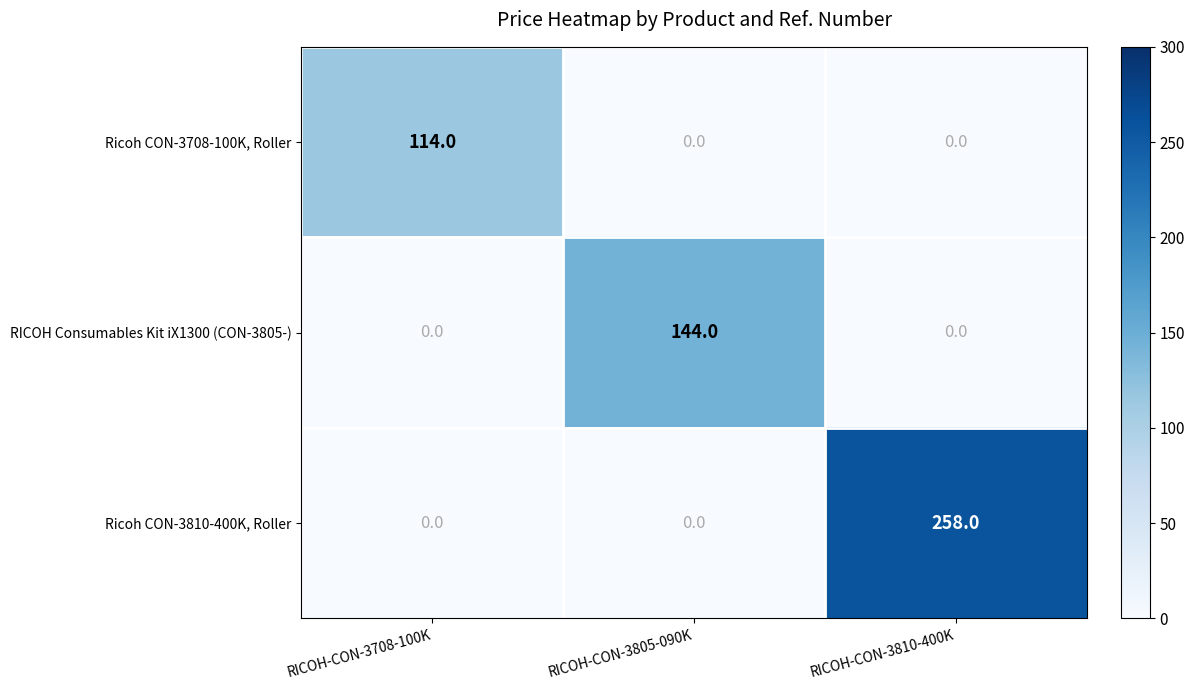

At how many categories does at least one series exceed 50?

3